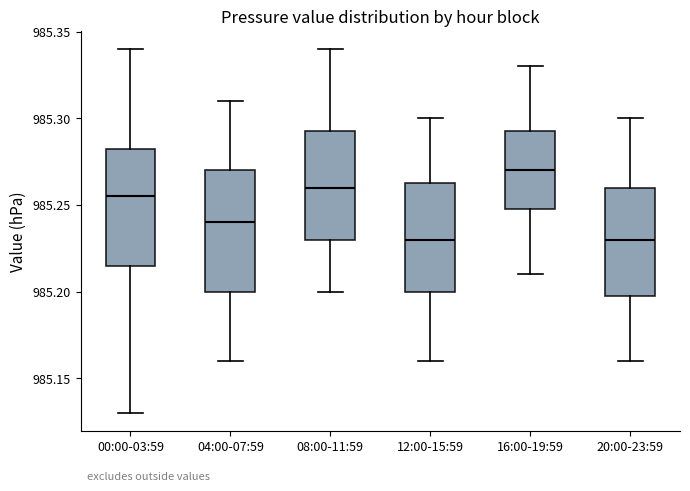

Which box has the highest median line?

16:00-19:59